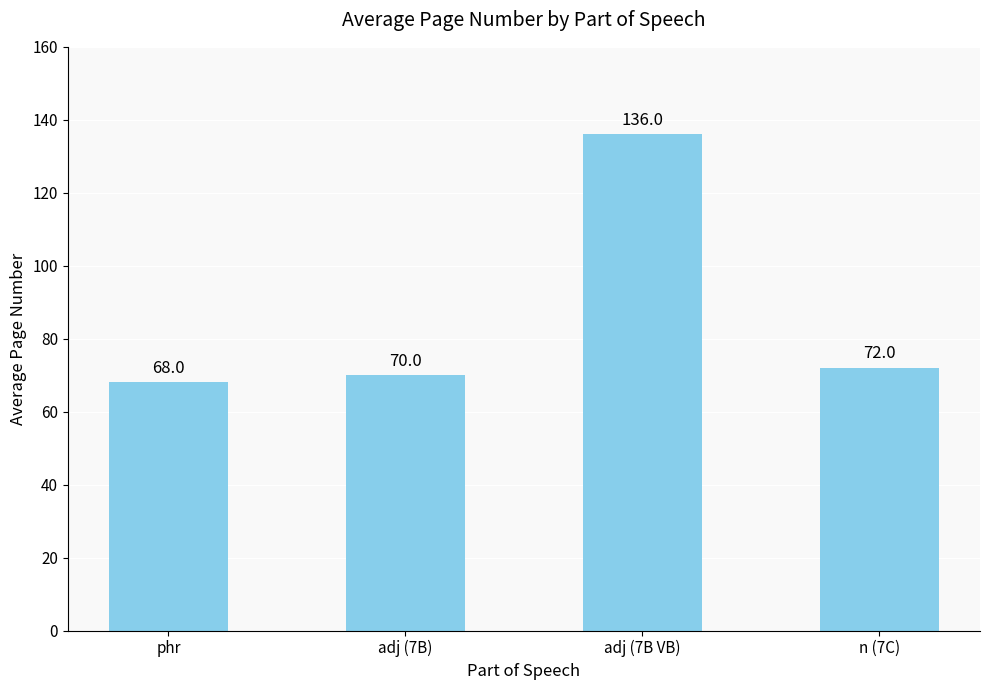

Approximately how many times larger is the value at n (7C) compared to adj (7B)?

1.0